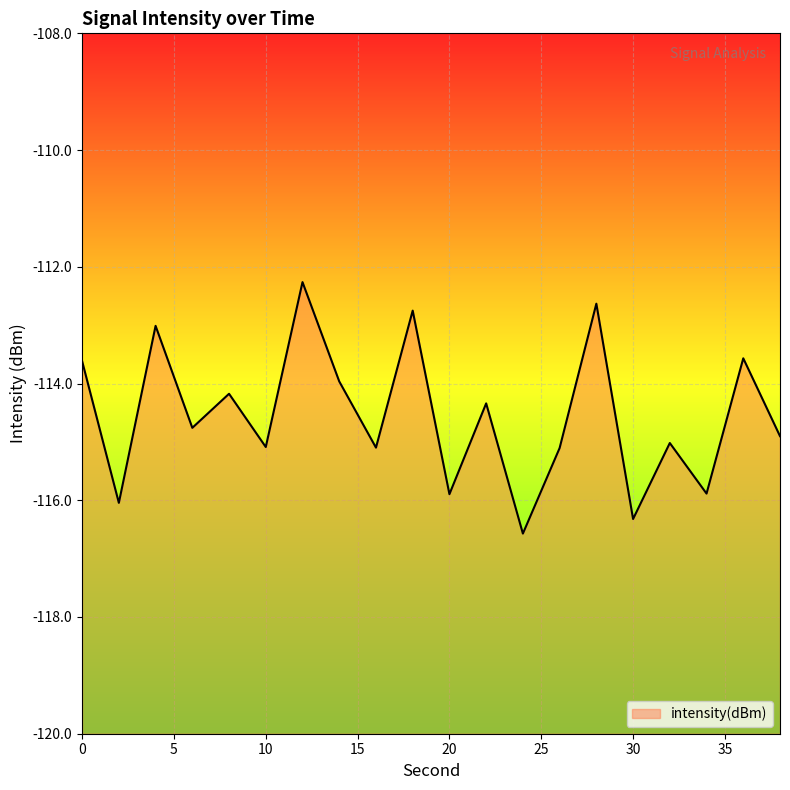

The chart shows a value of -166.0 at 28. True or false?

False